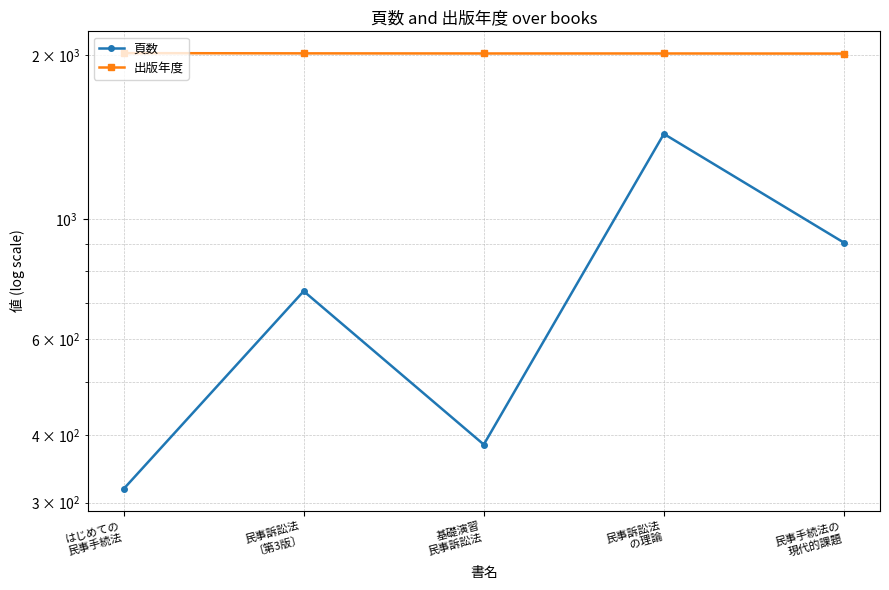

What is the approximate value of 頁数 at 民事訴訟法
の理論?

1434